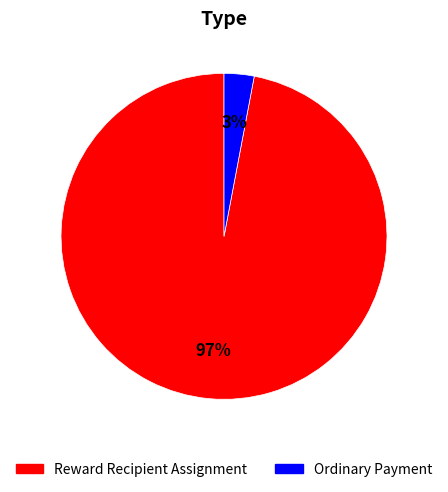

Which has a higher value, Reward Recipient Assignment or Ordinary Payment?

Reward Recipient Assignment